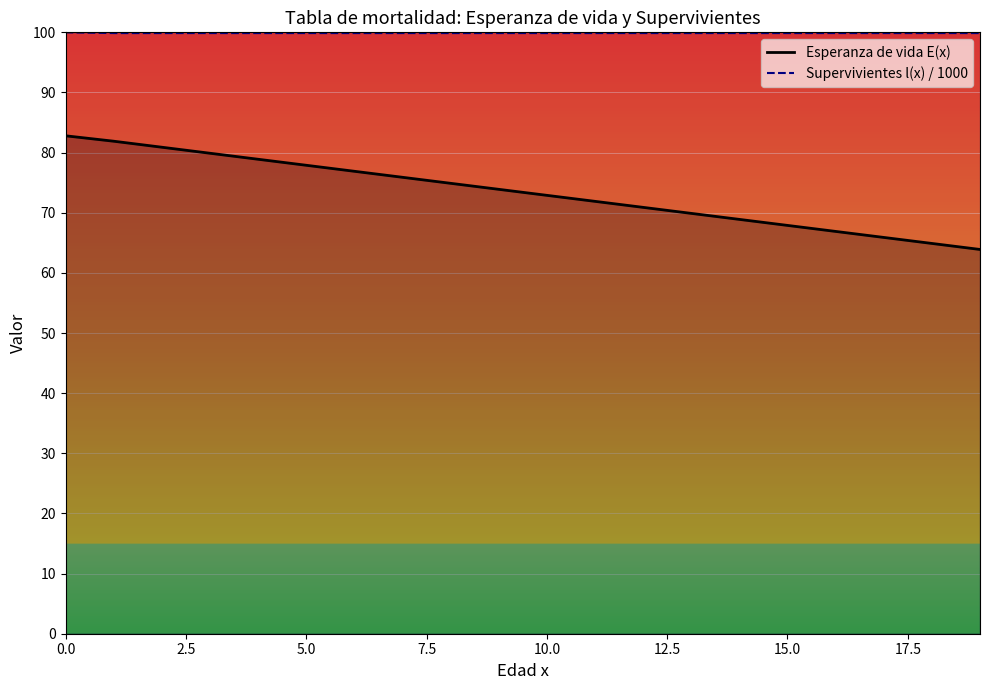

At how many categories does at least one series exceed 70?

20